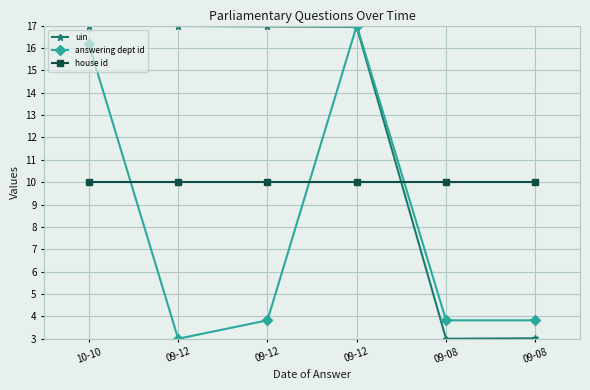

Which has a higher value, 10-10 or 09-12?

10-10